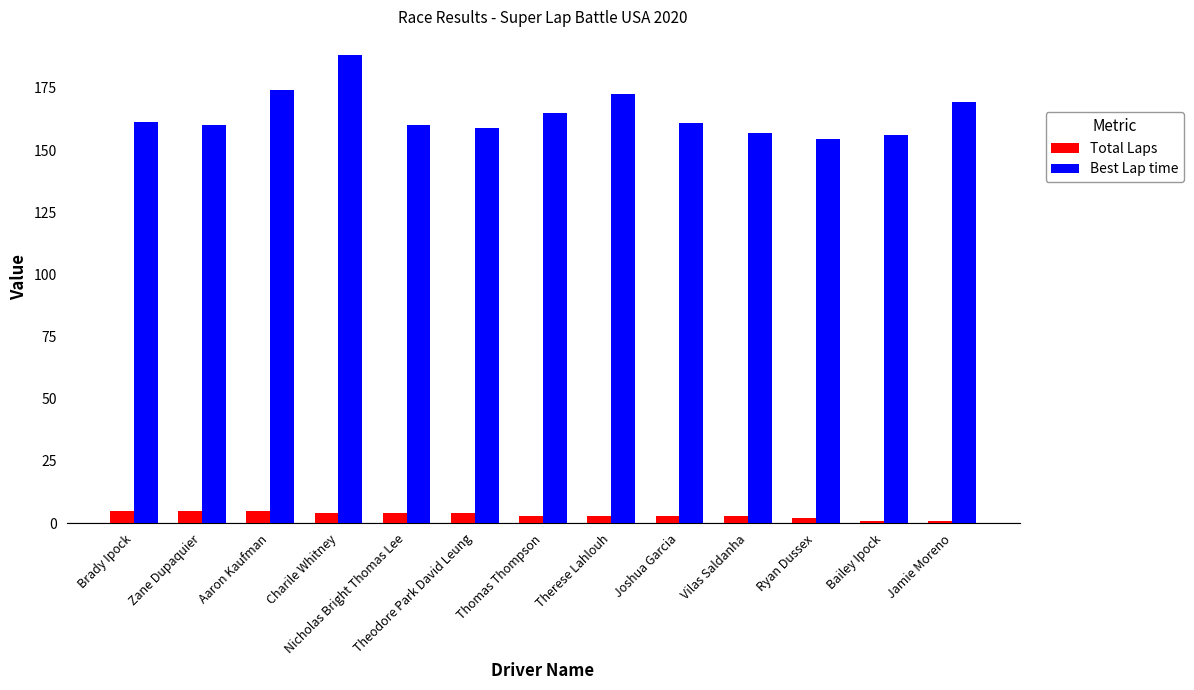

What is the sum of all Total Laps values?

43.0